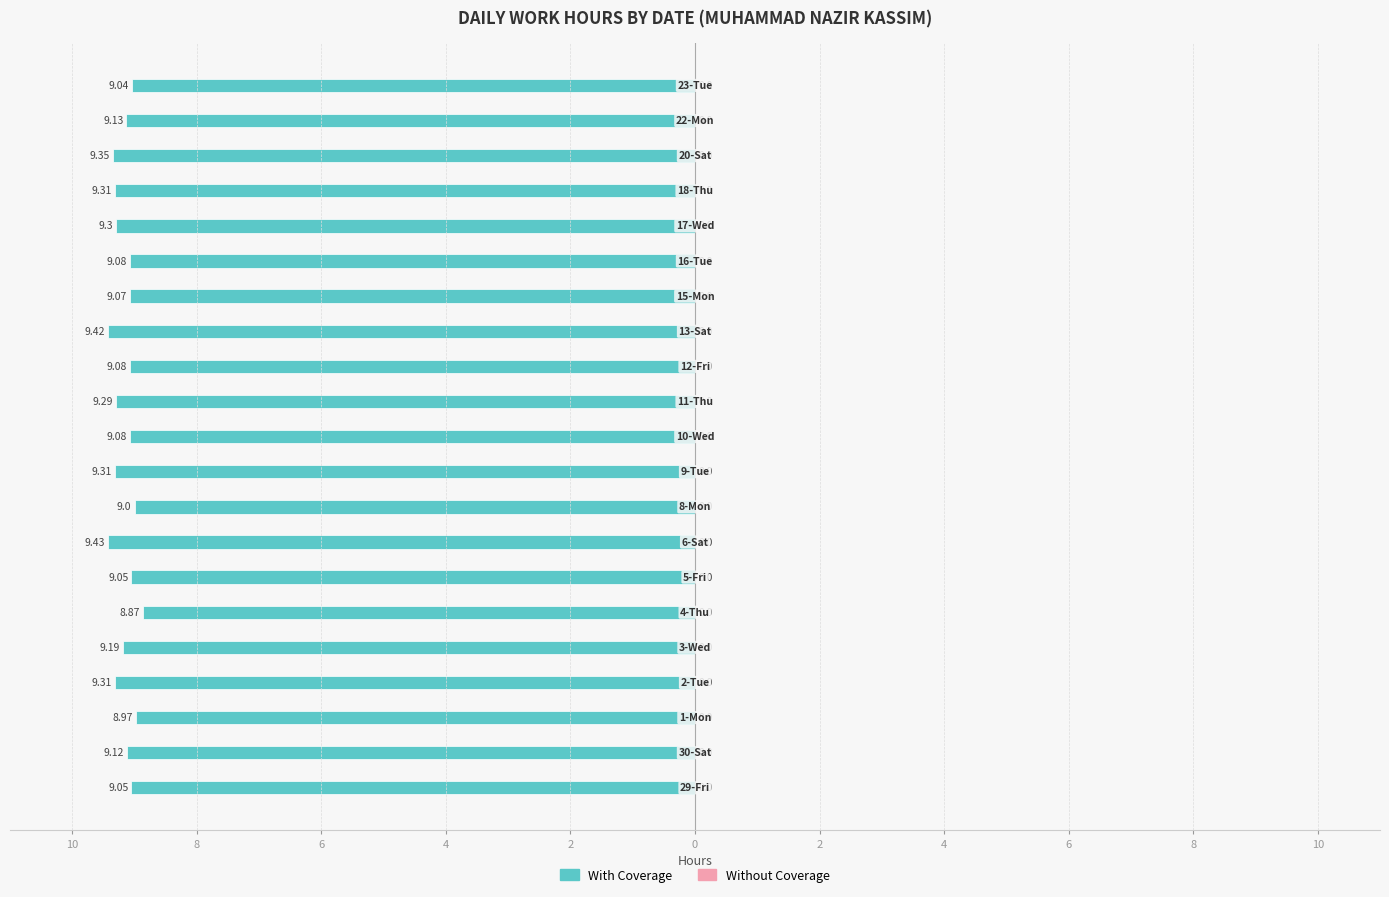

Does the chart contain any negative values?

Yes